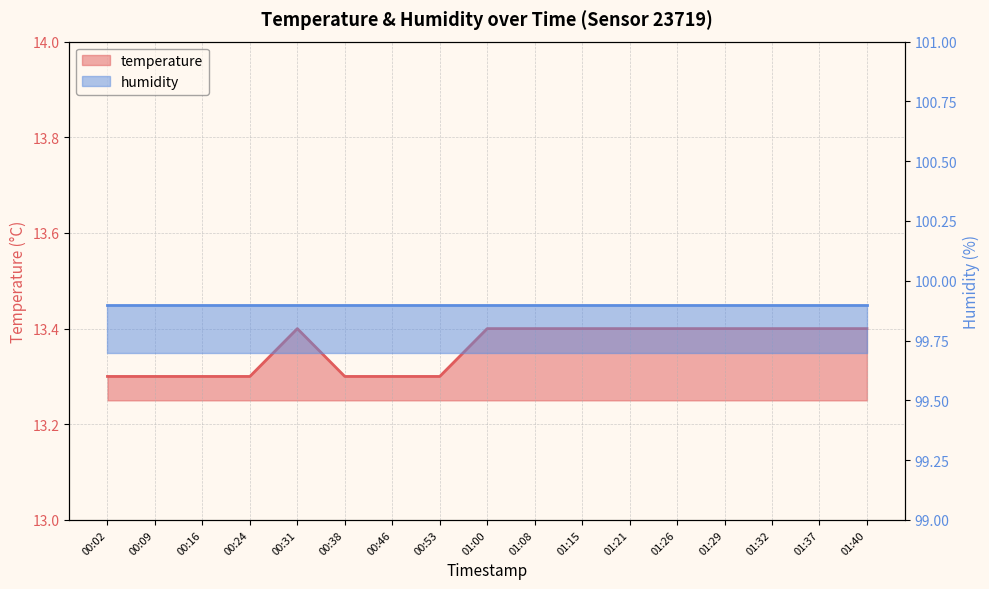

List the labels in order of value, largest first.

00:31, 01:00, 01:08, 01:15, 01:21, 01:26, 01:29, 01:32, 01:37, 01:40, 00:02, 00:09, 00:16, 00:24, 00:38, 00:46, 00:53